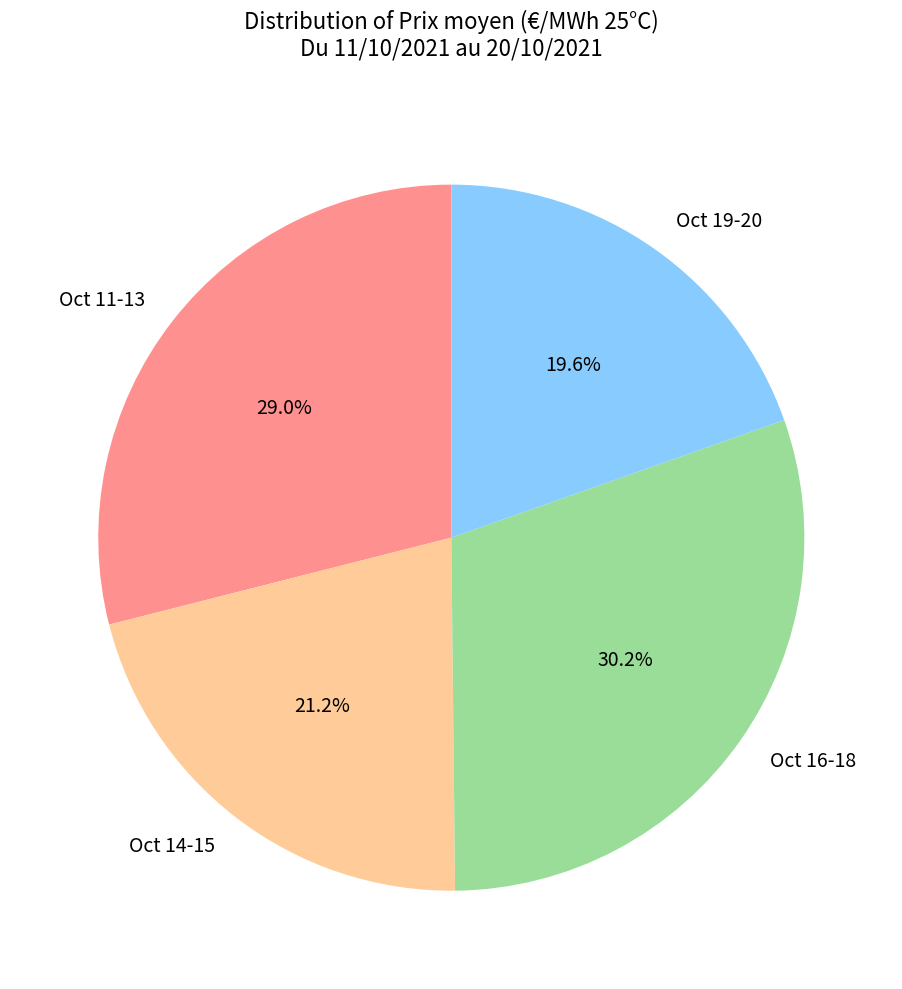

What percentage do Oct 16-18 and Oct 14-15 together represent?

51.4%